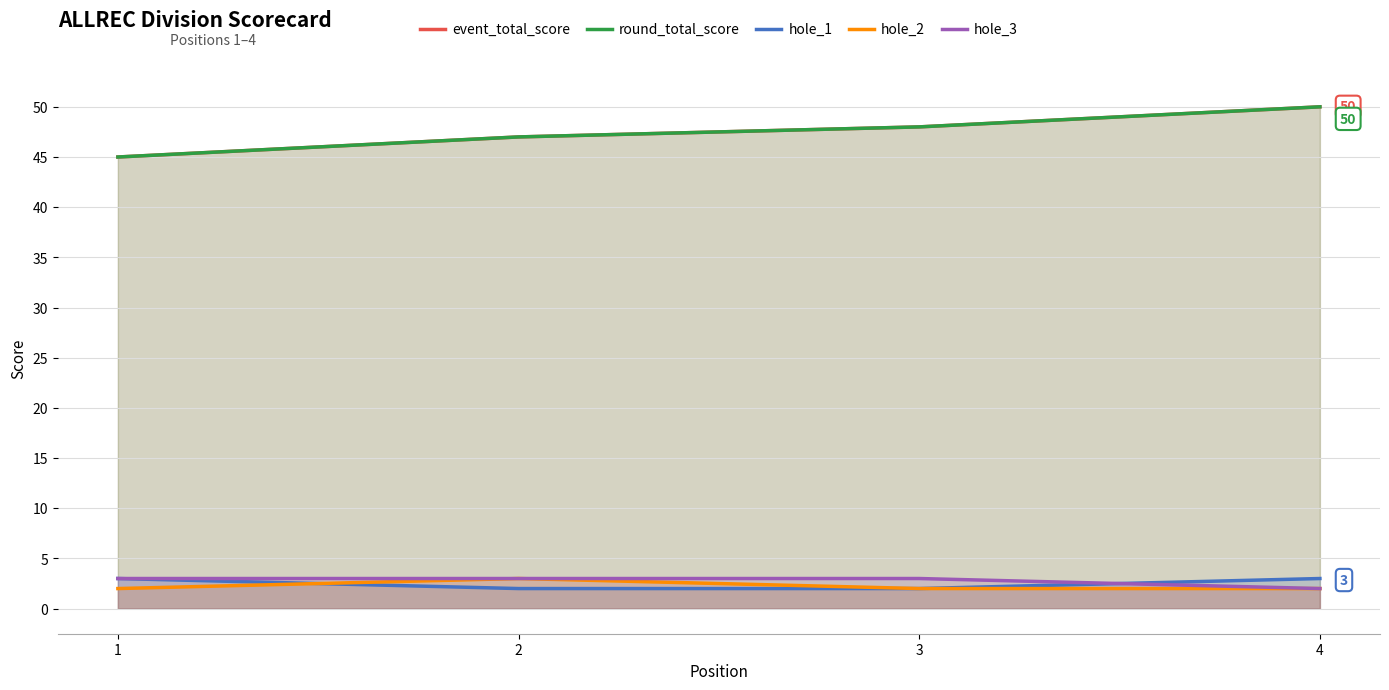

At which label does event_total_score first exceed 48?

4